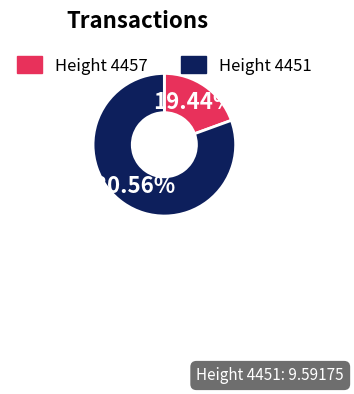

How many segments does this pie chart have?

2